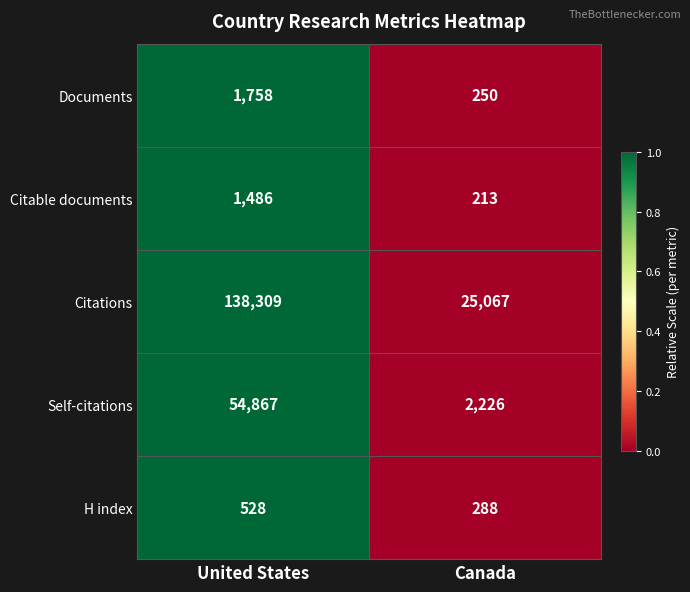

Reading left to right, transcribe all the data shown in this chart.

Documents: 1758	250
Citable documents: 1486	213
Citations: 138309	25067
Self-citations: 54867	2226
H index: 528	288